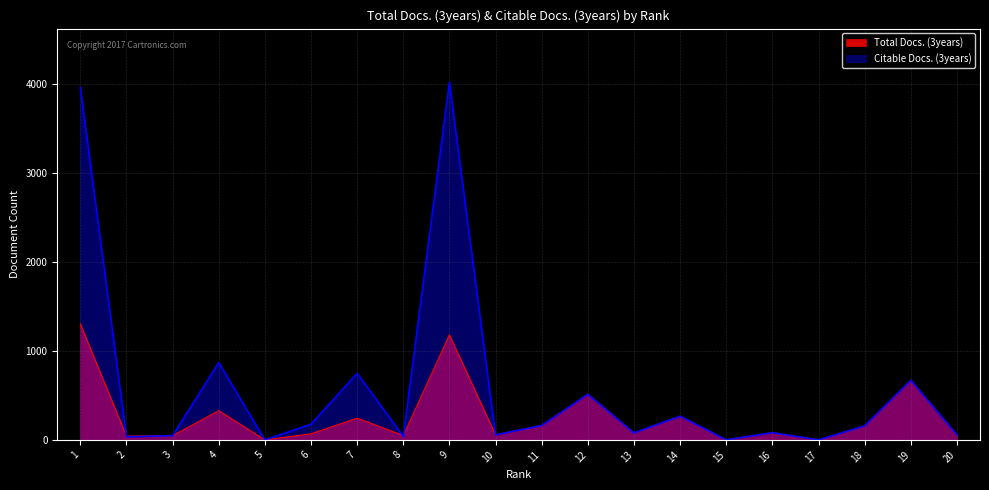

What are all the series names shown in the legend?

Total Docs. (3years), Citable Docs. (3years)